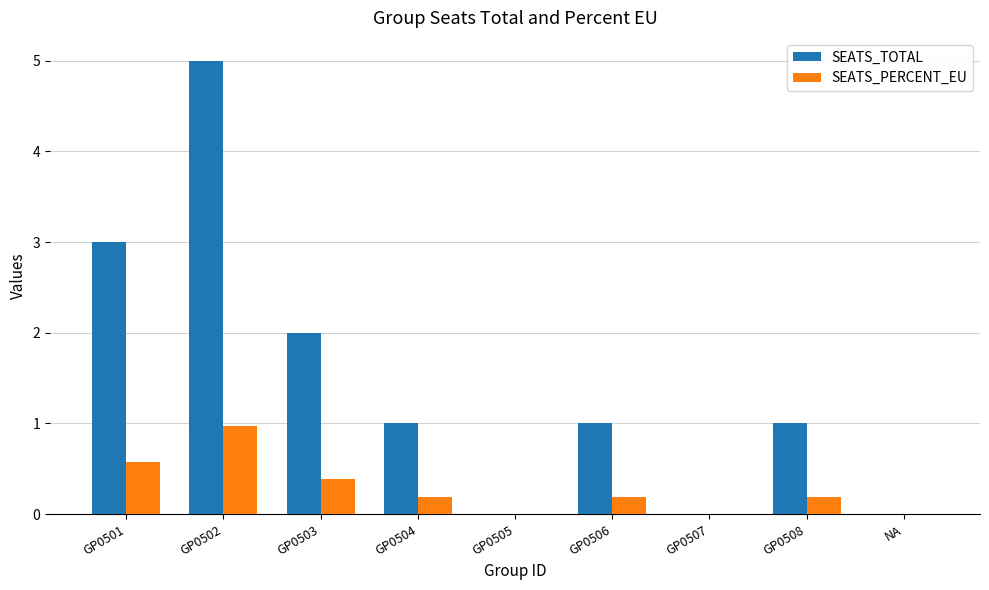

Reading right to left, list all the values displayed in this chart.

SEATS_TOTAL: NA=0.0	GP0508=1.0	GP0507=0.0	GP0506=1.0	GP0505=0.0	GP0504=1.0	GP0503=2.0	GP0502=5.0	GP0501=3.0
SEATS_PERCENT_EU: NA=0.0	GP0508=0.2	GP0507=0.0	GP0506=0.2	GP0505=0.0	GP0504=0.2	GP0503=0.4	GP0502=1.0	GP0501=0.6